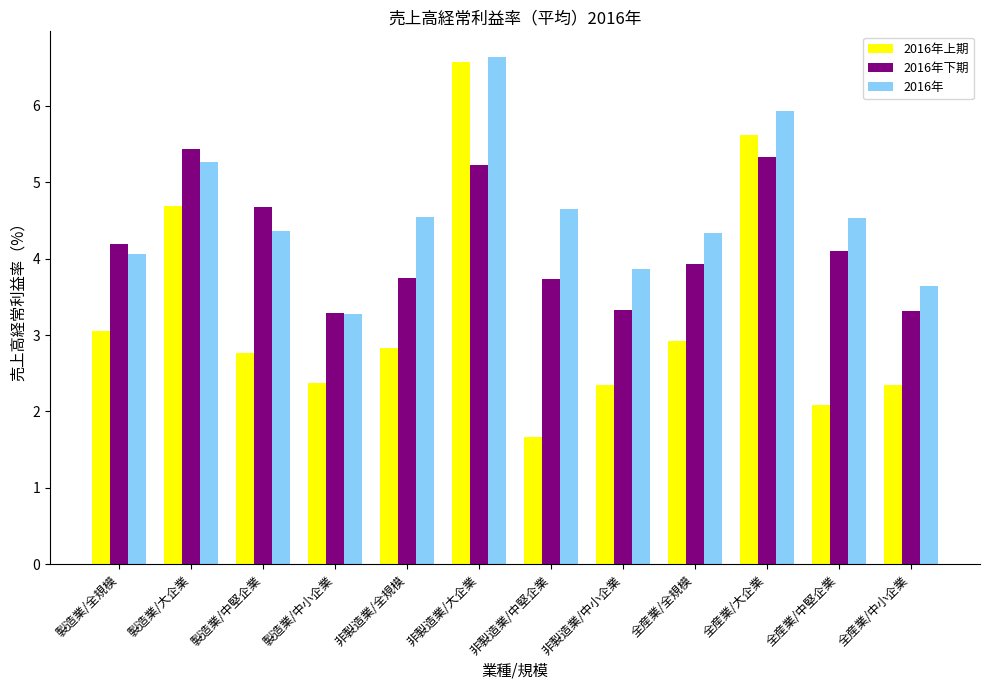

What position from the left is 非製造業/大企業?

6